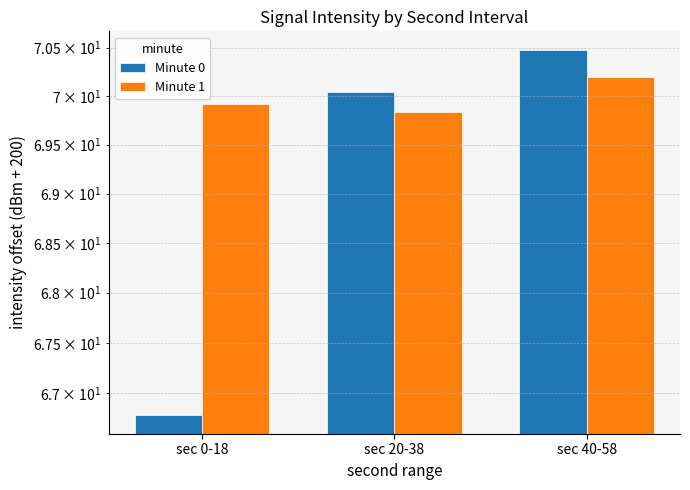

Reading right to left, transcribe all the data shown in this chart.

Minute 0: 70.5	70.0	66.8
Minute 1: 70.2	69.8	69.9